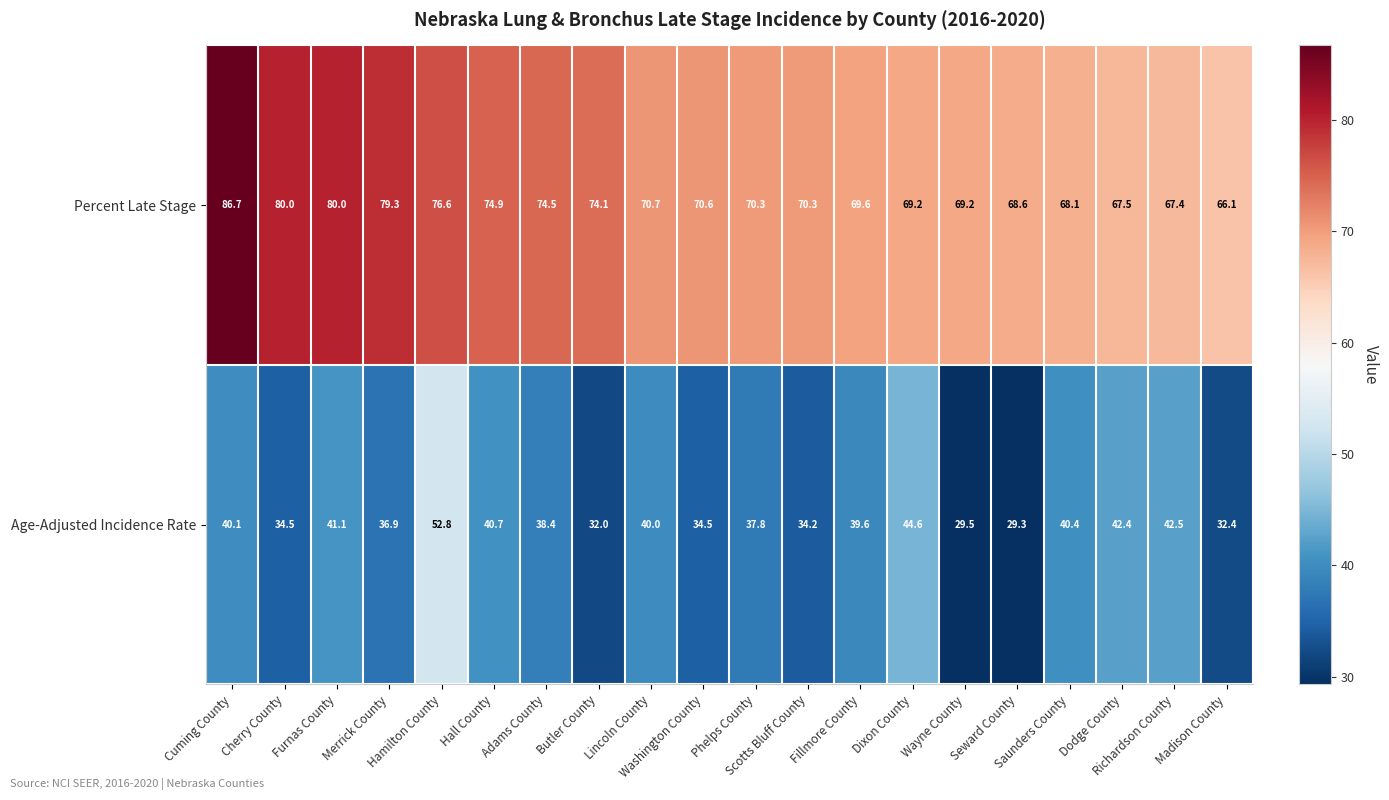

Which label corresponds to the smallest value in the chart?

Seward County